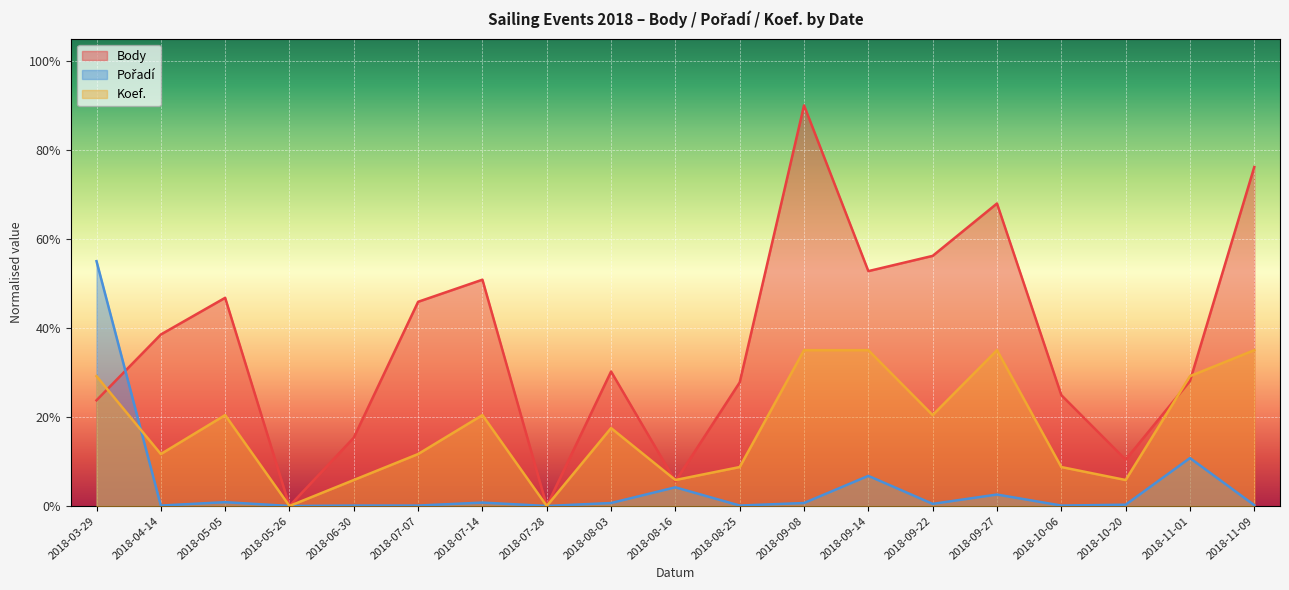

Reading left to right, extract all data points from this chart.

Body: 0.2	0.4	0.5	0.0	0.2	0.5	0.5	0.0	0.3	0.1	0.3	0.9	0.5	0.6	0.7	0.2	0.1	0.3	0.8
Pořadí: 0.6	0.0	0.0	0.0	0.0	0.0	0.0	0.0	0.0	0.0	0.0	0.0	0.1	0.0	0.0	0.0	0.0	0.1	0.0
Koef.: 0.3	0.1	0.2	0.0	0.1	0.1	0.2	0.0	0.2	0.1	0.1	0.3	0.3	0.2	0.3	0.1	0.1	0.3	0.3